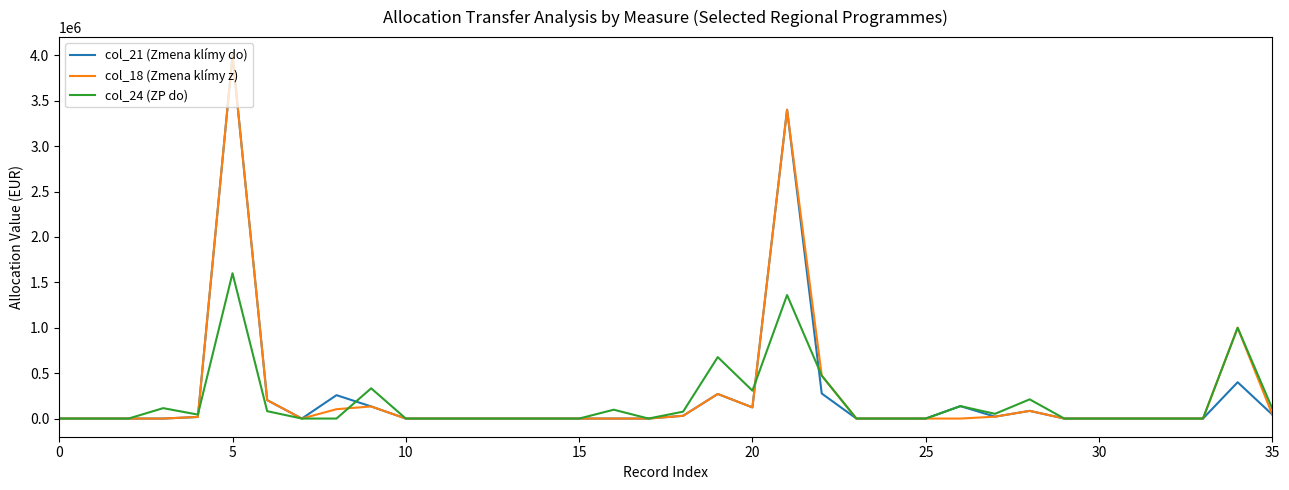

What is the highest value of the col_21 (Zmena klímy do) series?

4000000.0